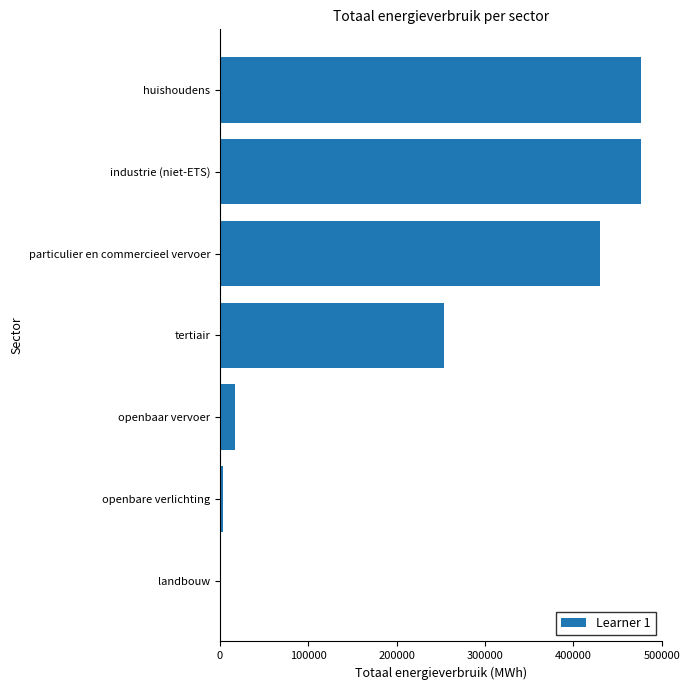

What is the change in value from tertiair to particulier en commercieel vervoer?

+177129.2